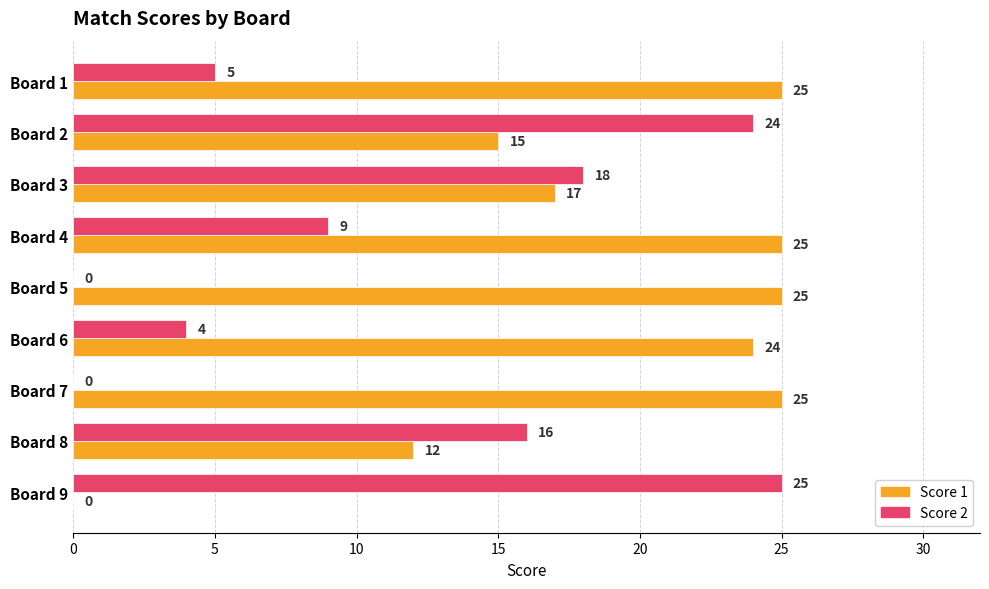

The Score 2 series shows 16 at Board 4. True or false?

False